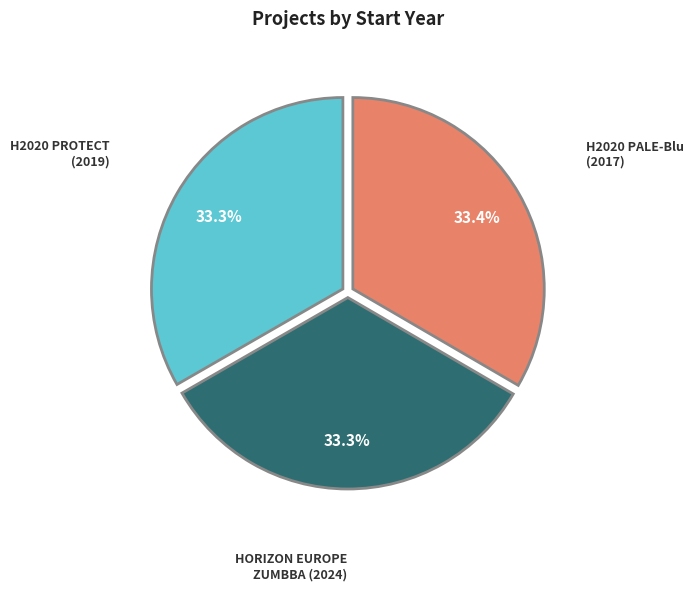

To the nearest percent, what is the average slice percentage?

33%